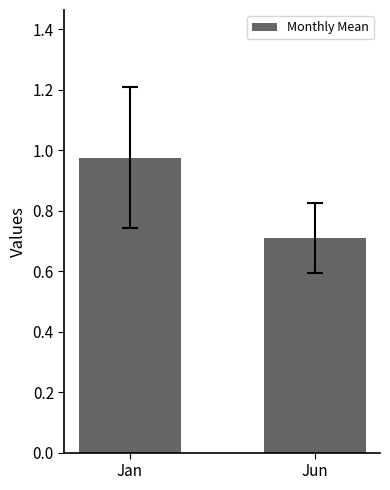

Rank the categories by value from highest to lowest.

Jan, Jun